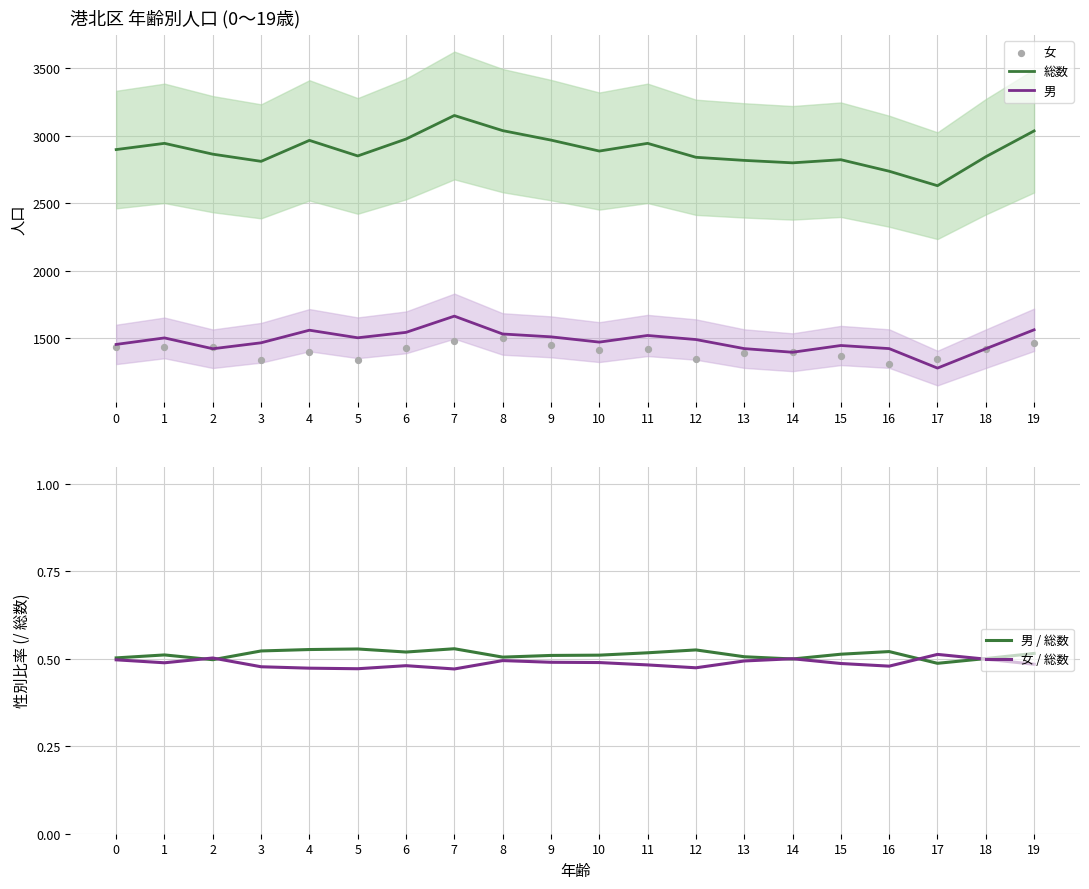

At which category is the sum across all series the highest?

7